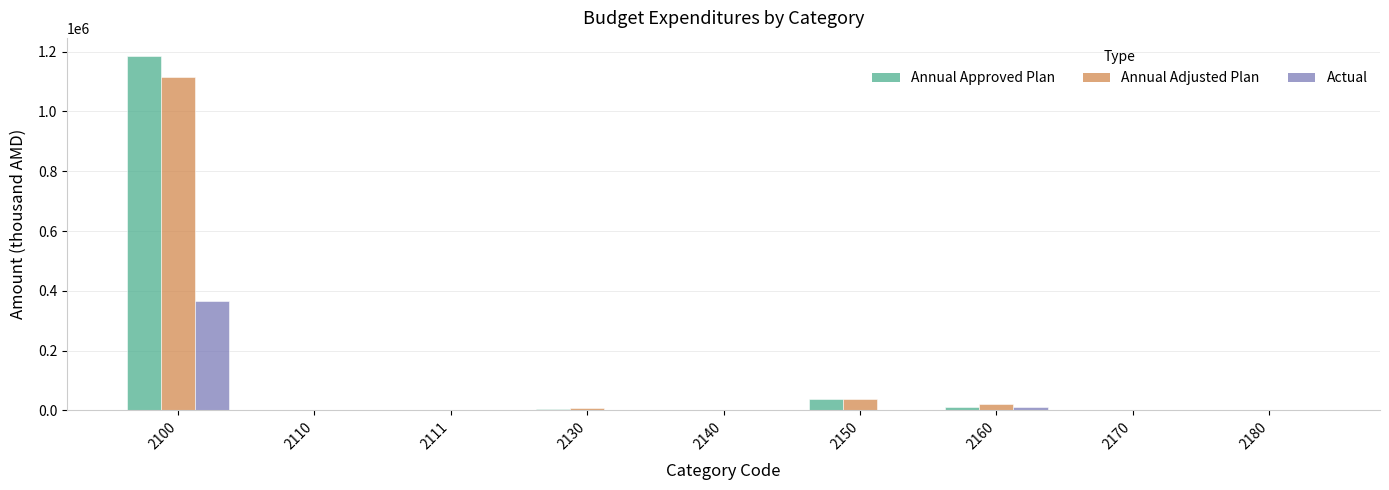

What is the sum of all Actual values?

381202.4